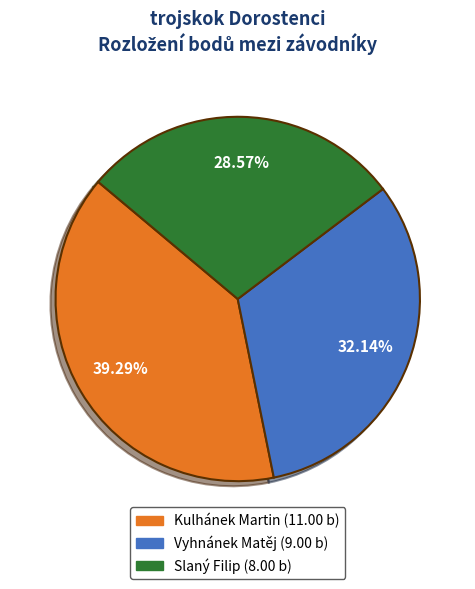

Is it true that Slaný Filip is 29% of the pie?

True